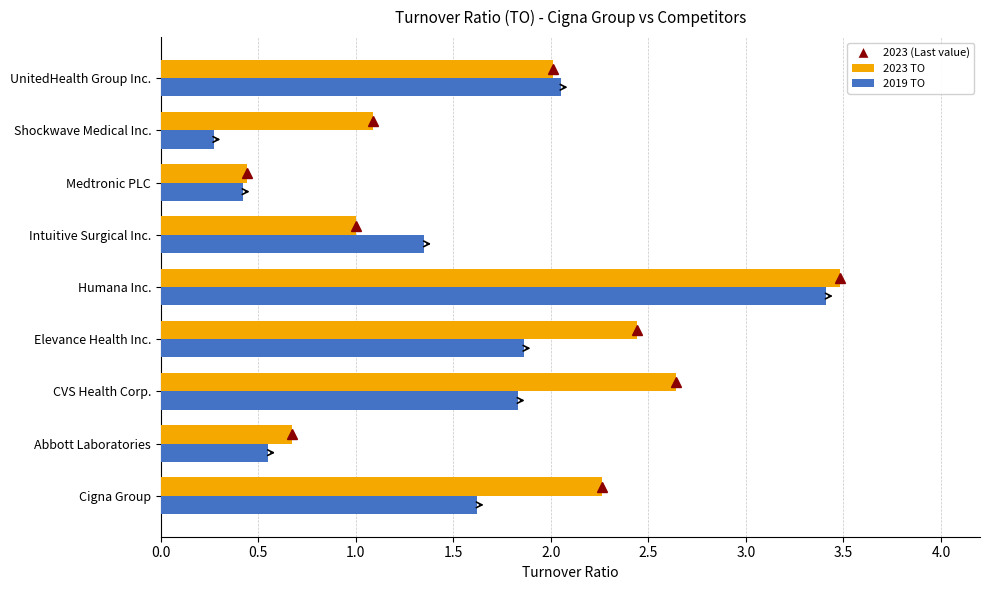

At which category is the sum across all series the highest?

Humana Inc.